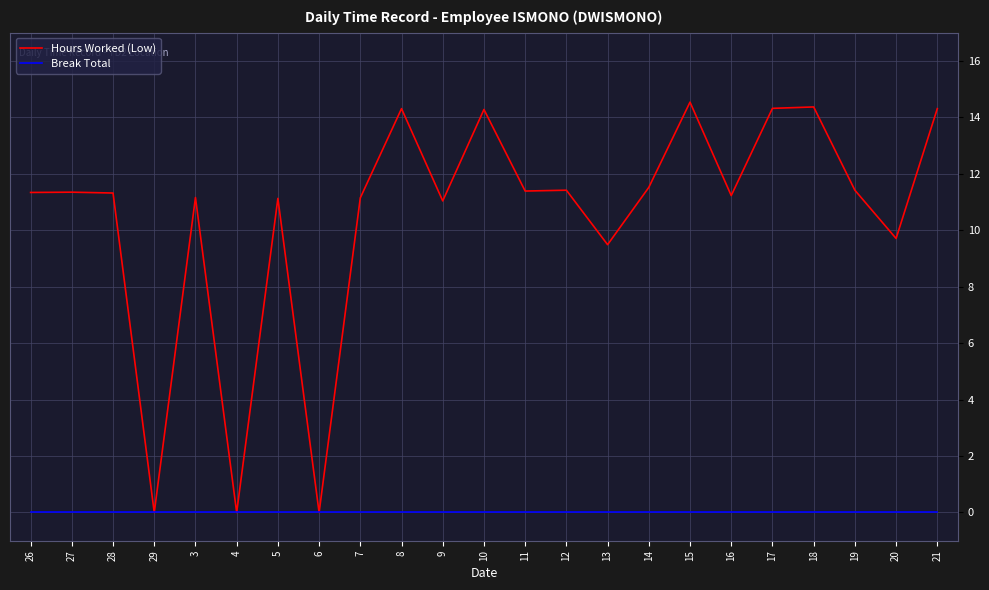

List the series in order of their peak value, lowest first.

Break Total, Hours Worked (Low)